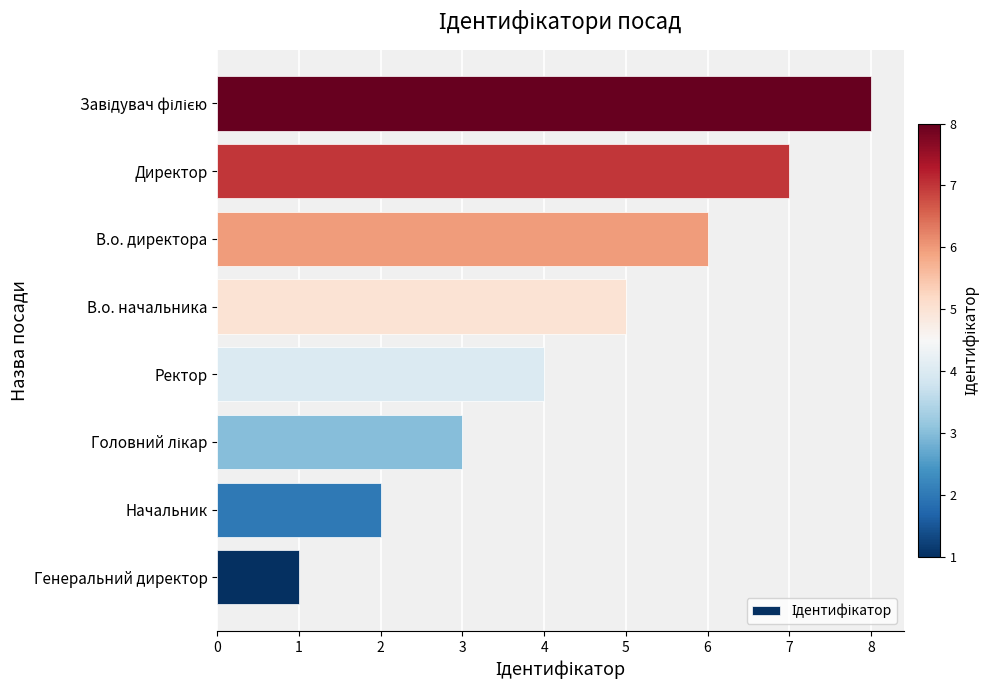

What is the difference between the maximum and second lowest values?

6